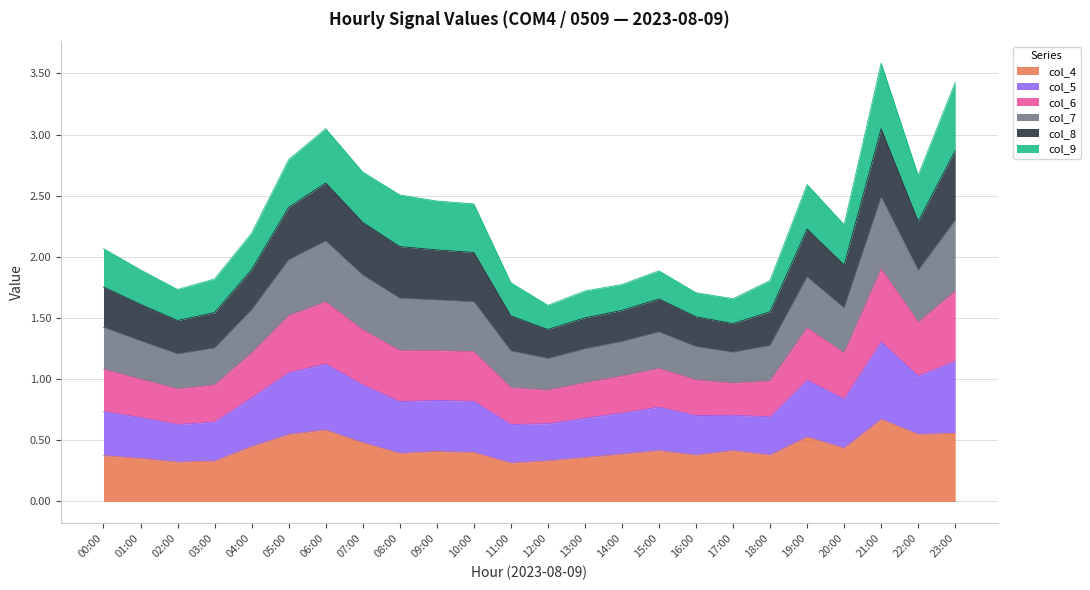

What is the total value across all series at 18:00?

1.8